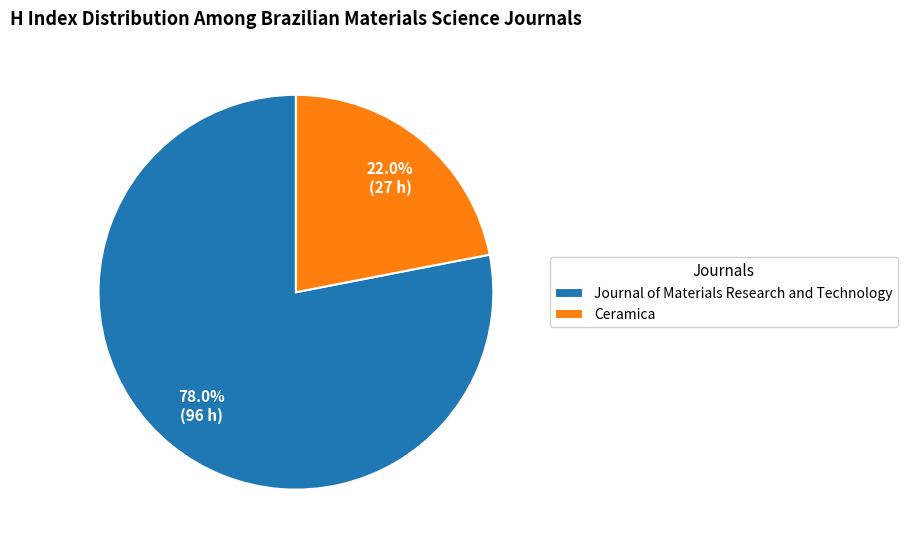

Does any single category account for the majority?

Yes